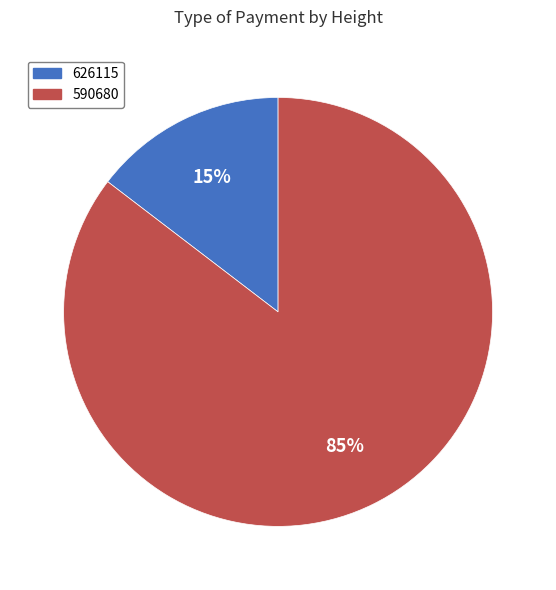

Is the sum of 590680 and 626115 greater than half?

Yes